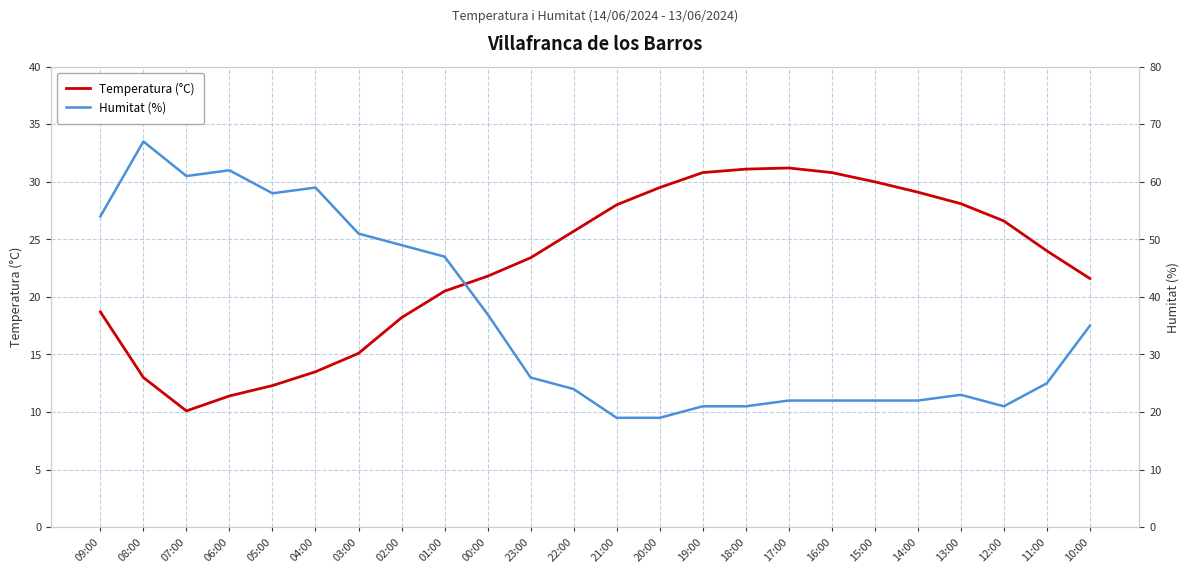

Rank the series at 23:00 from highest to lowest value.

Humitat (%), Temperatura (°C)